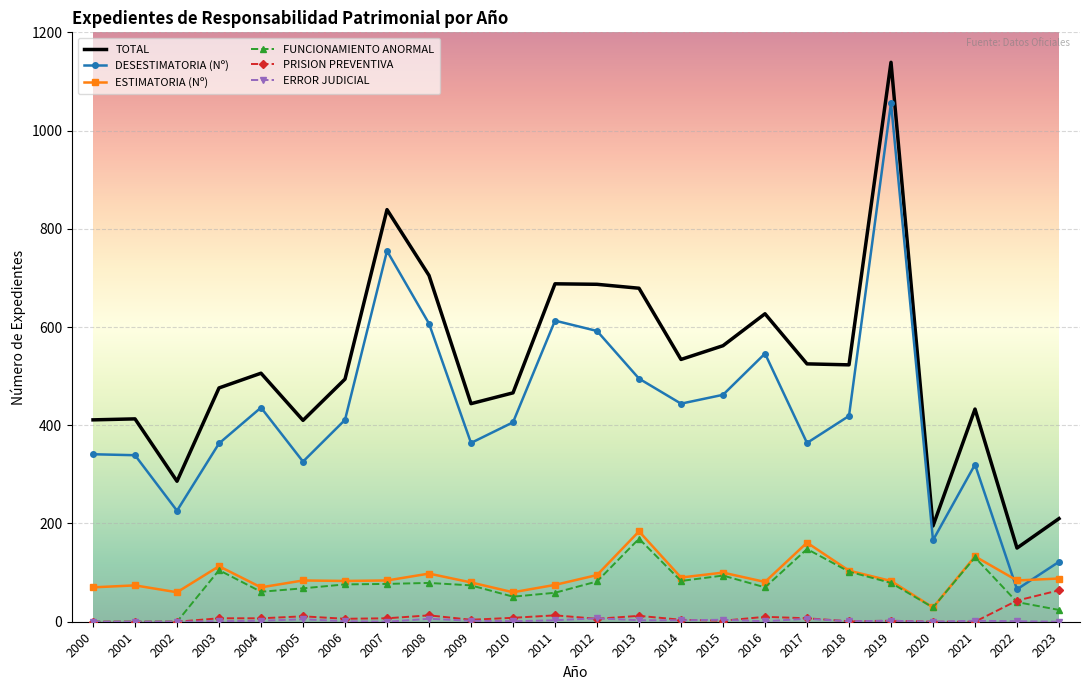

Which series changed the most between 2015 and 2020?

TOTAL